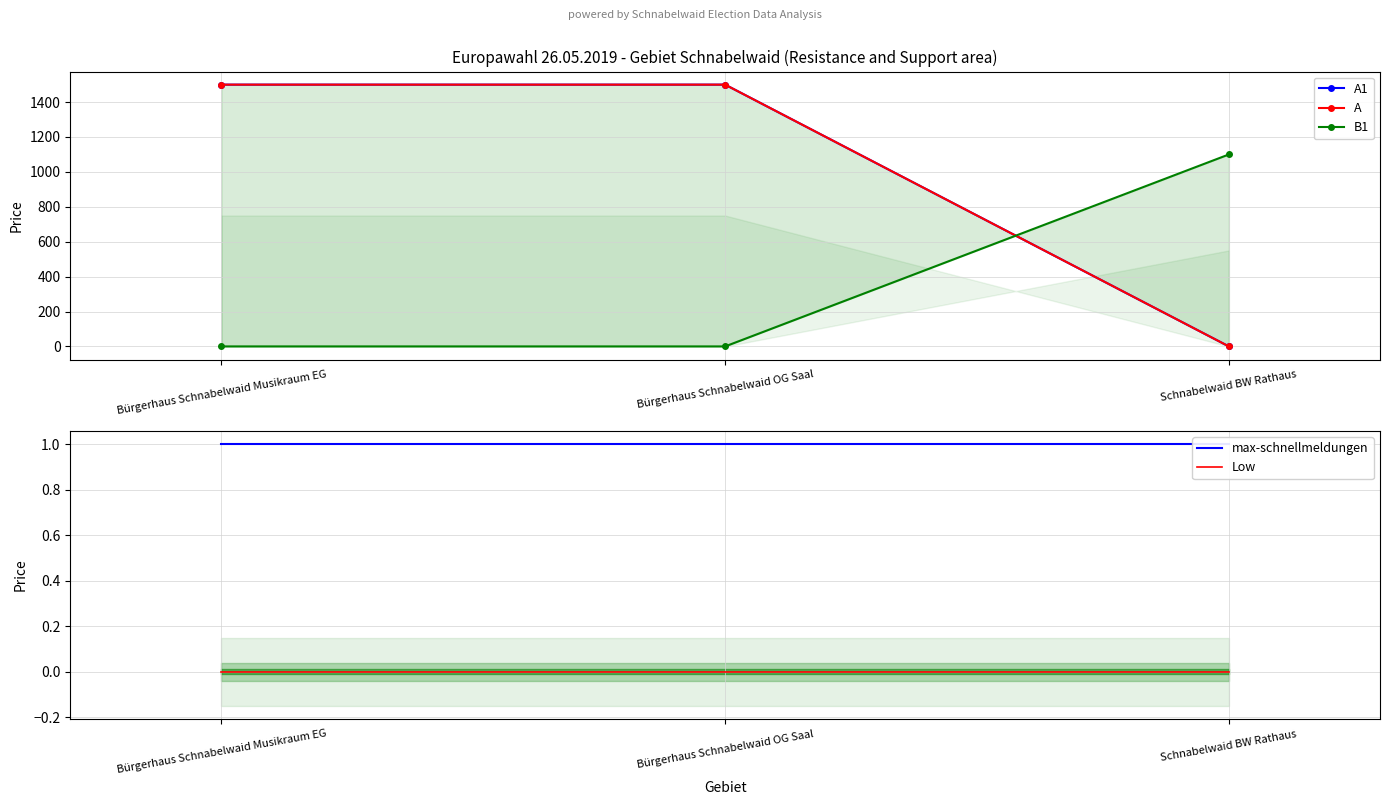

Rank the series at Bürgerhaus Schnabelwaid Musikraum EG from lowest to highest value.

B1, Low, max-schnellmeldungen, A1, A